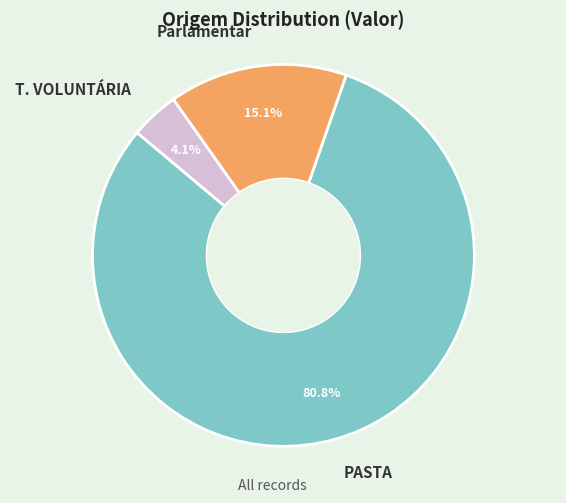

Is there any slice that represents more than half of the pie?

Yes